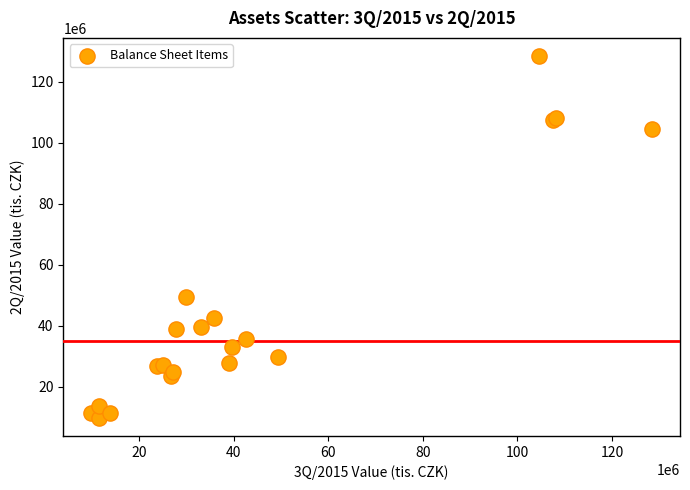

What Y value in the scatter plot is closest to 69153249?

49433747.1